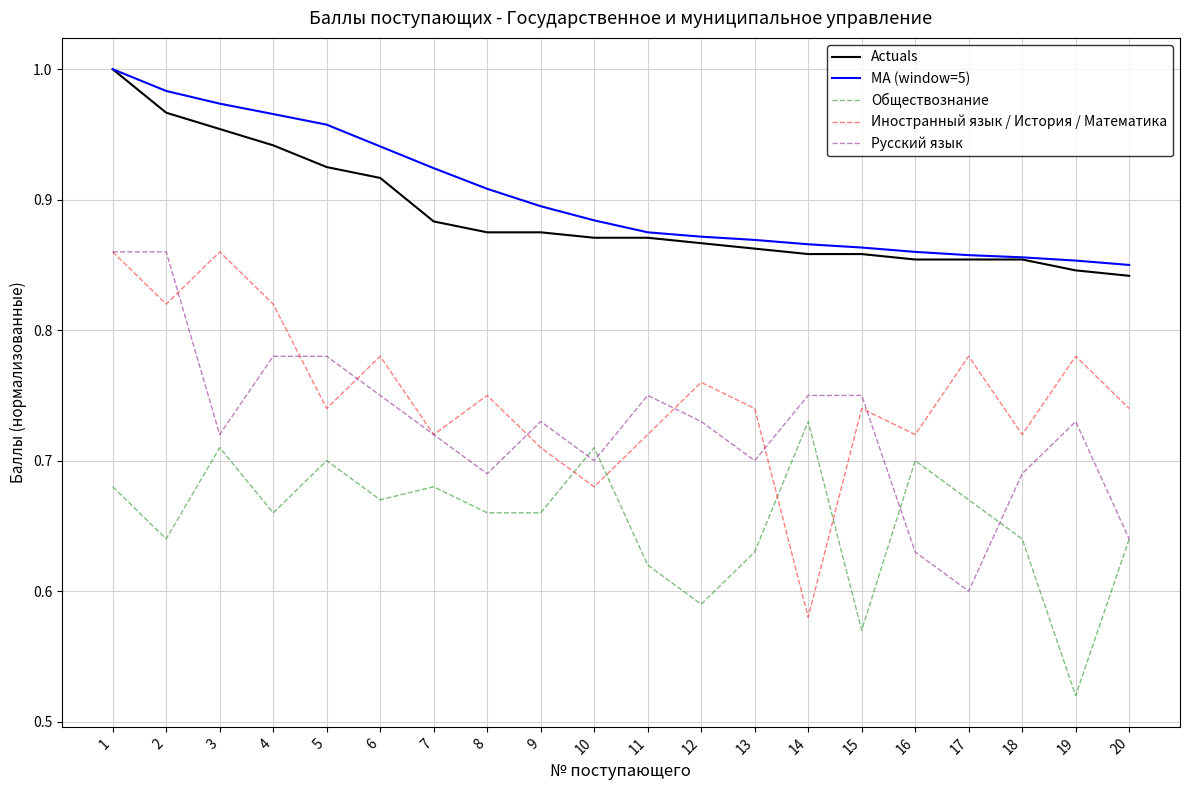

Is it true that Русский язык equals 0.6 at 17?

True